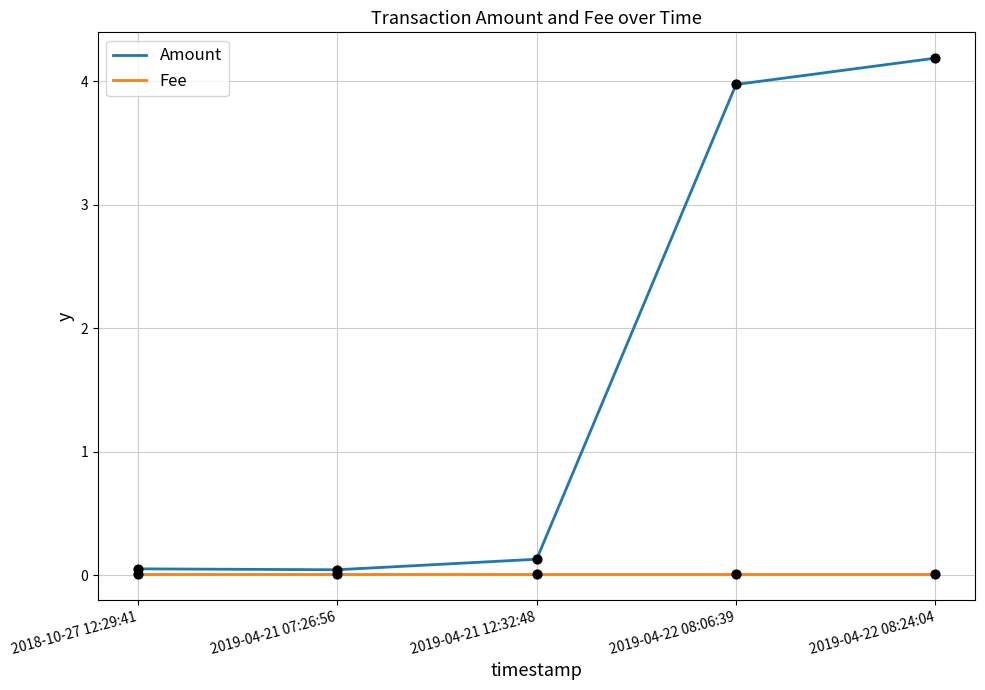

At how many categories does at least one series exceed 0?

5